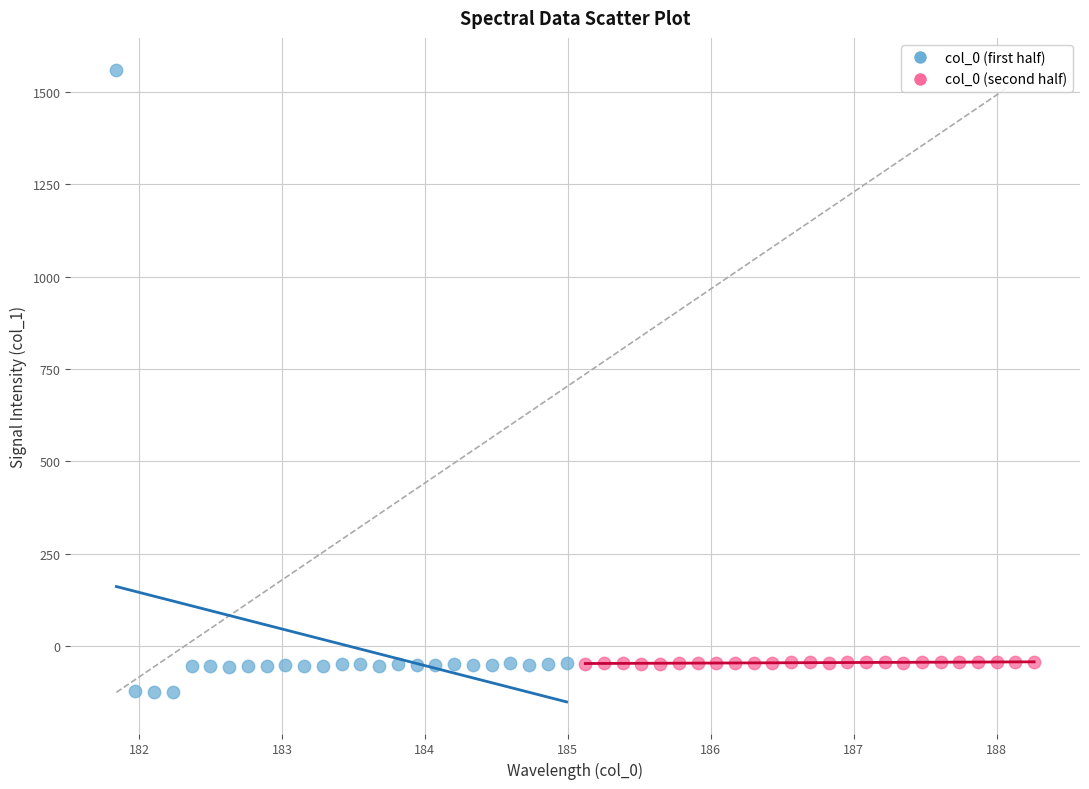

Which series reaches the maximum Y coordinate?

col_0 (first half)